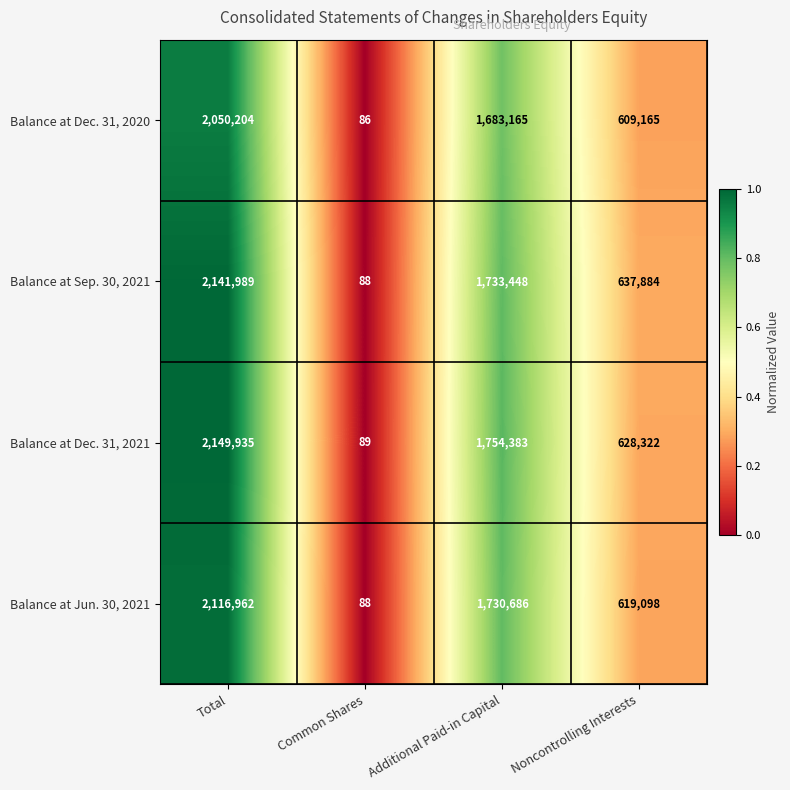

At which category does the chart reach its minimum across all series?

Common Shares